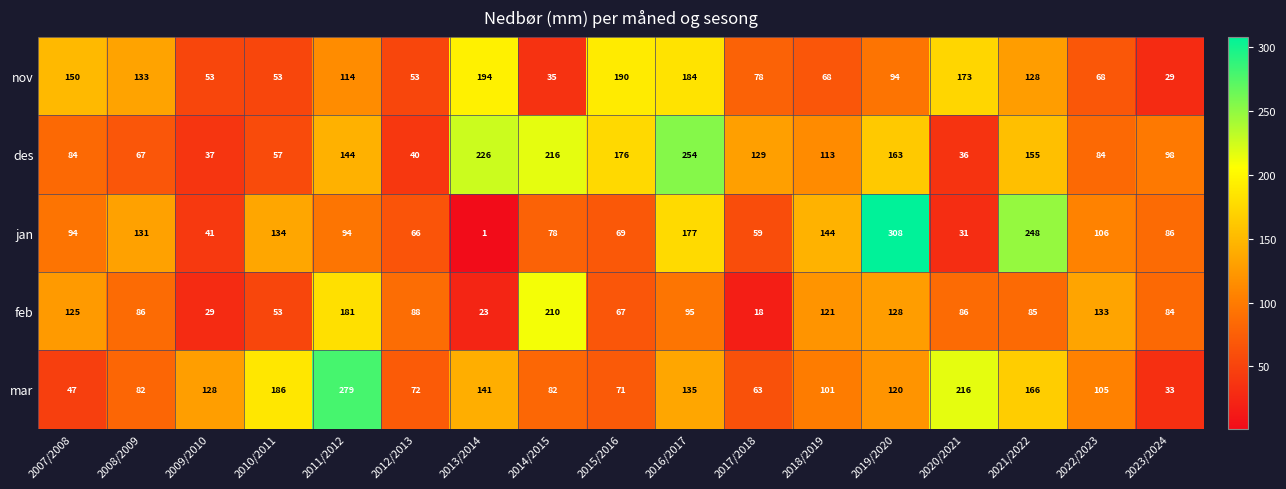

What is the difference between the maximum and minimum values in the feb series?

192